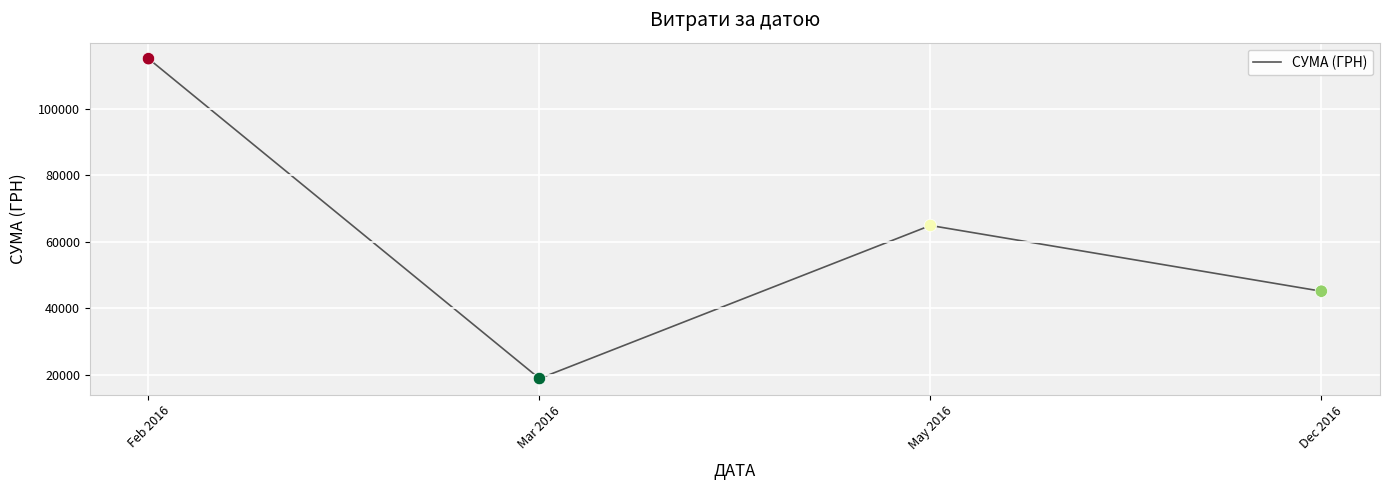

What is the change in value from Feb 2016 to Mar 2016?

-96200.4